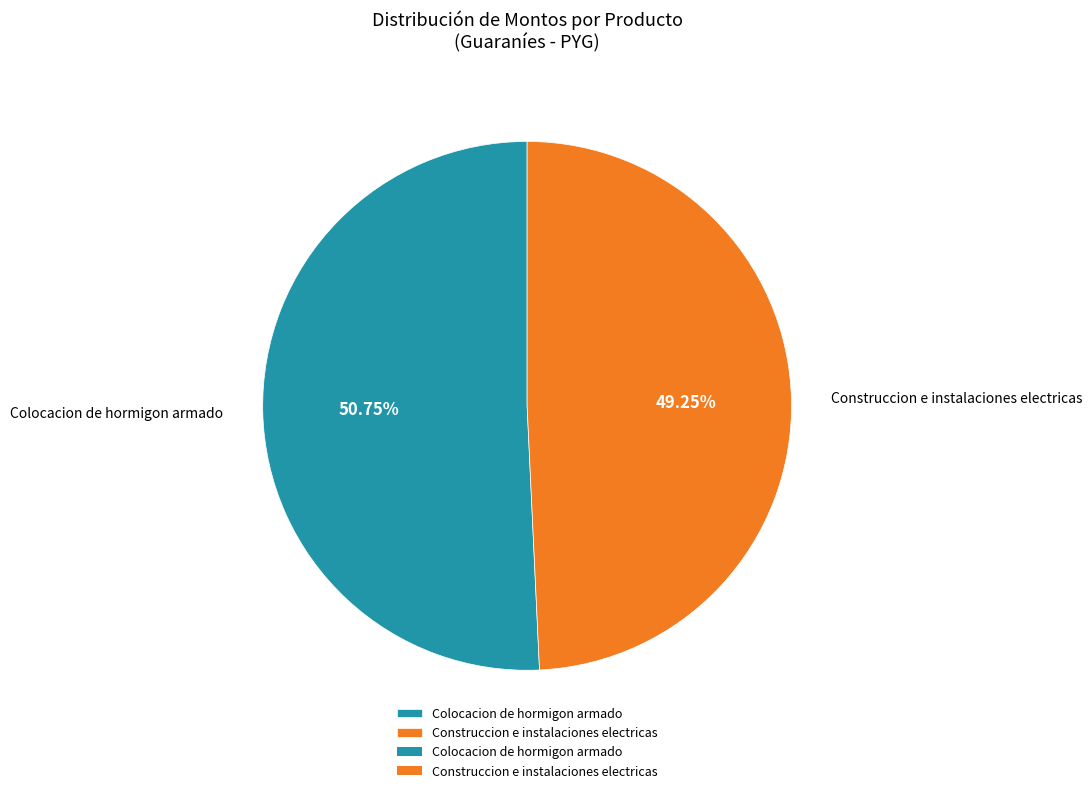

Count the number of slices in the pie.

2